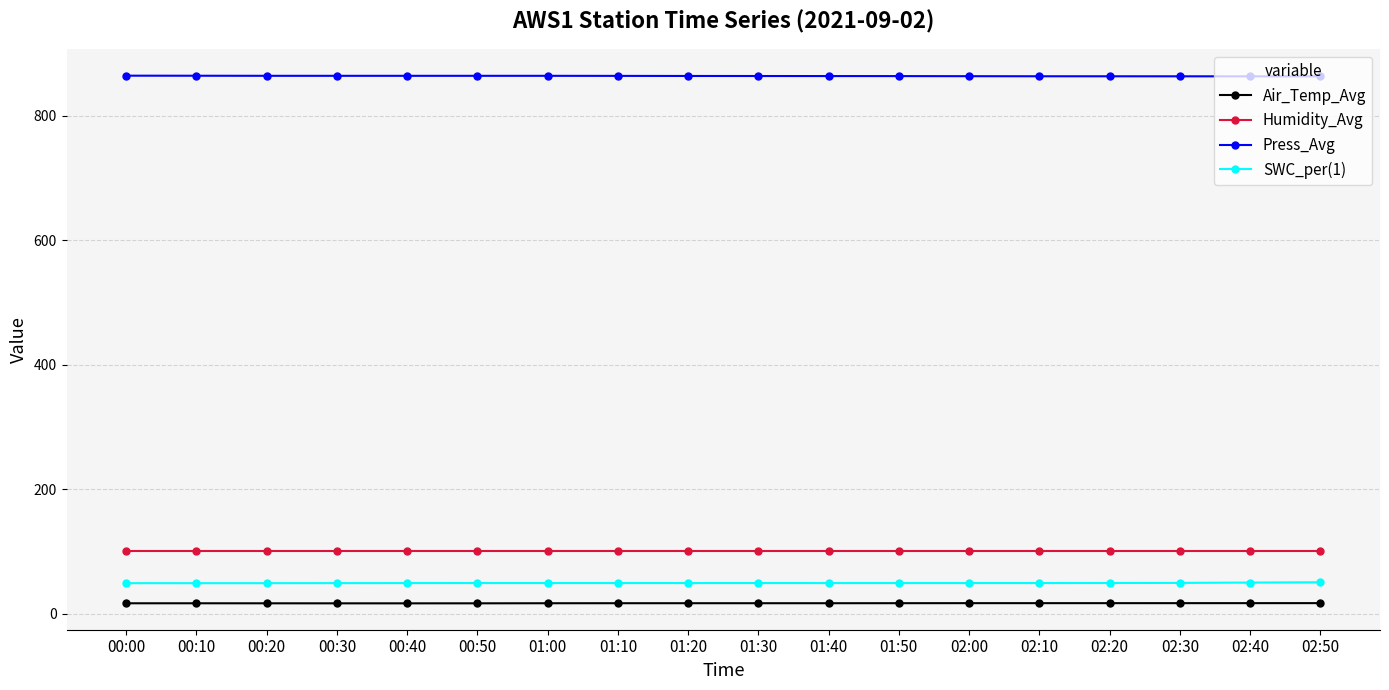

What is the maximum value for Air_Temp_Avg?

16.7